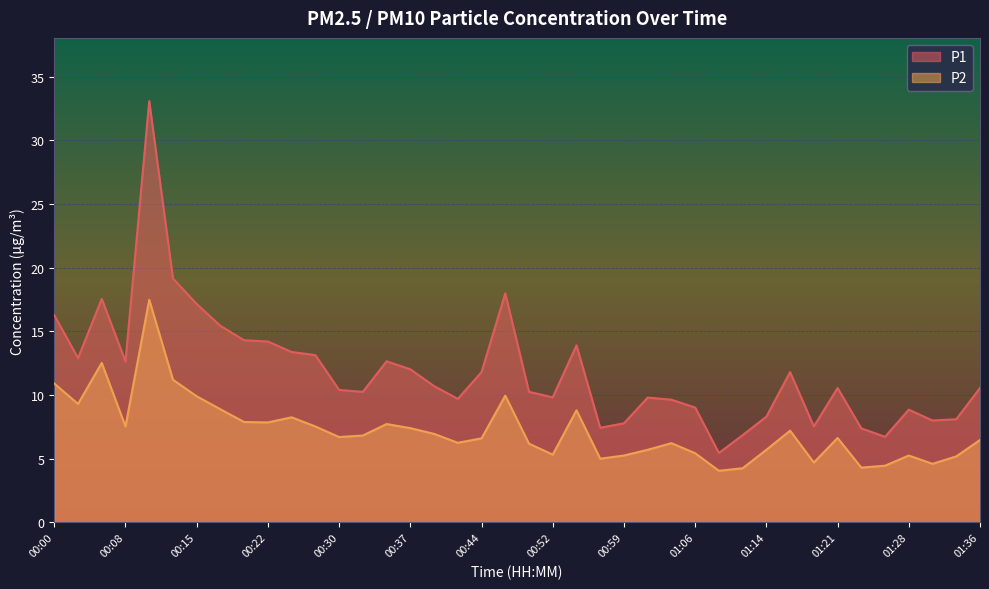

What is the greatest value displayed?

33.1